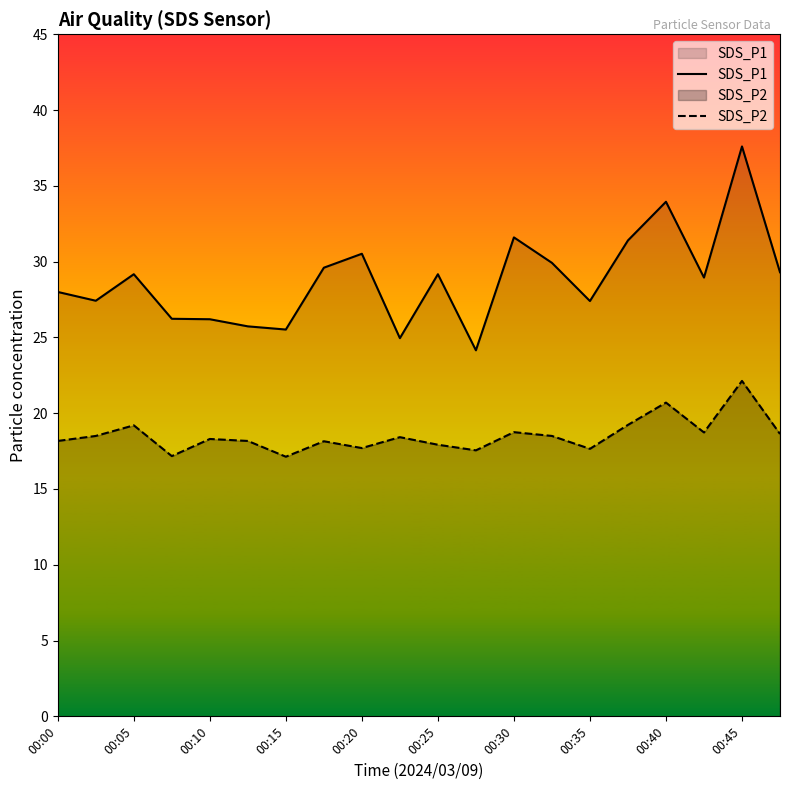

What is the difference between the maximum and minimum values in the SDS_P2 series?

5.0